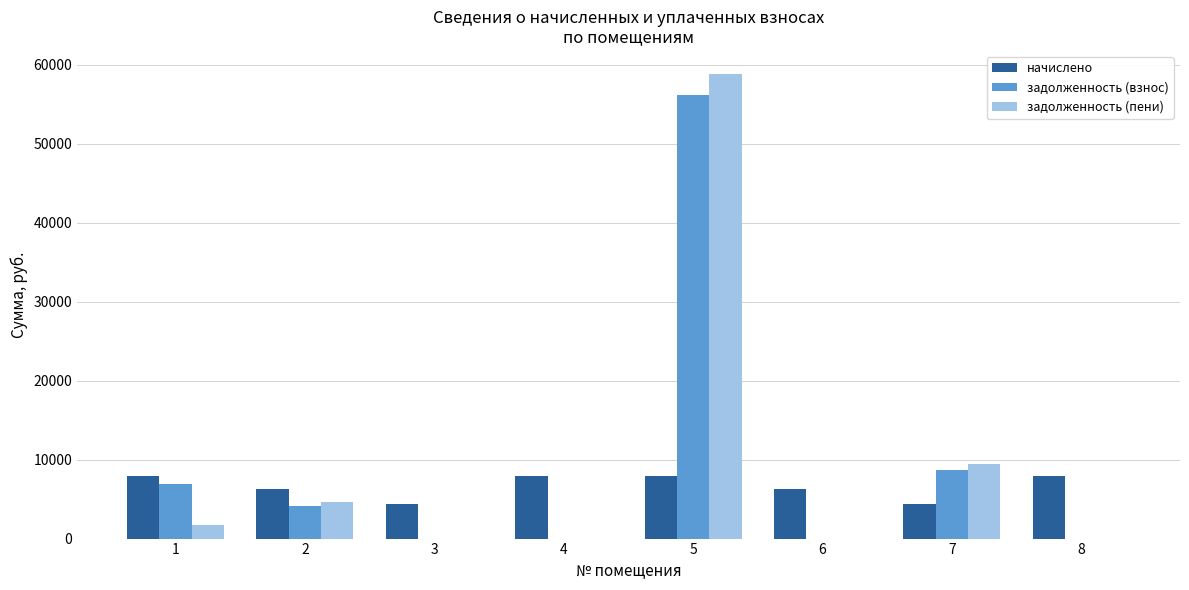

Is the value of начислено at 8 greater than the value of задолженность (пени) at 7?

No